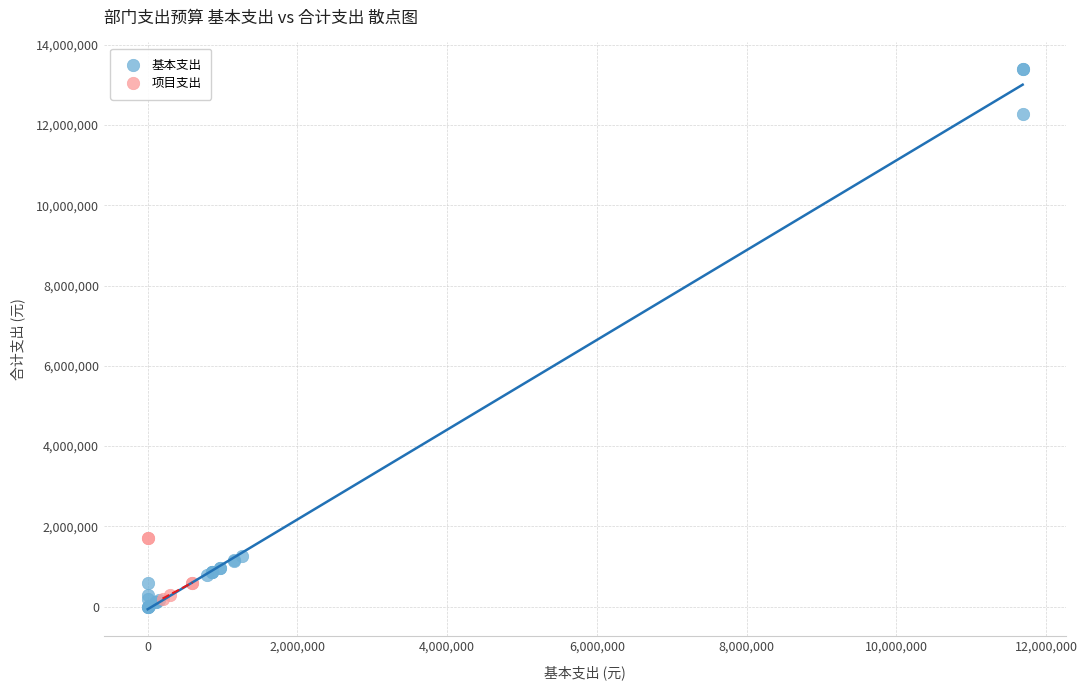

Which series reaches the maximum Y coordinate?

基本支出